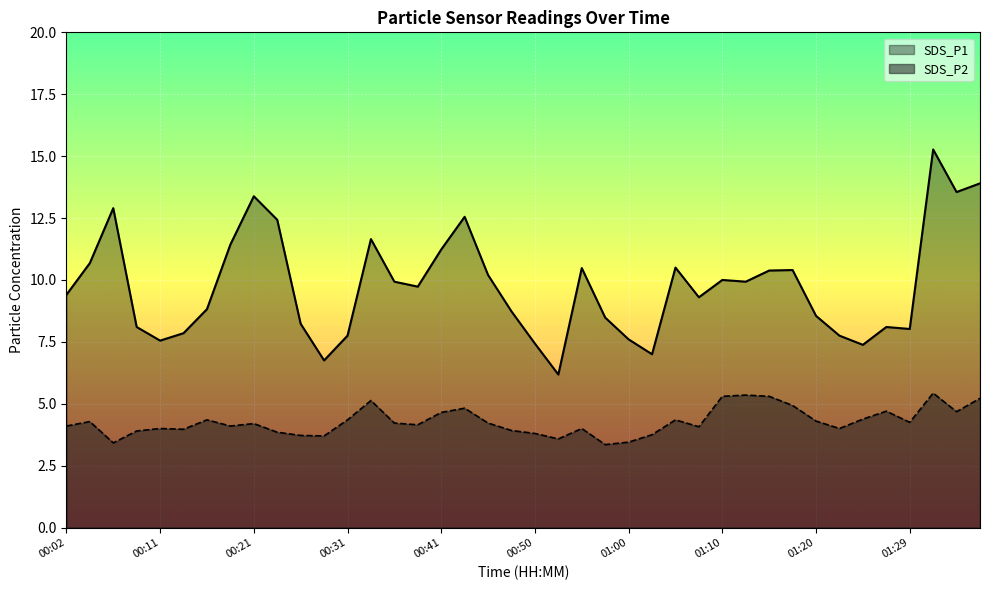

What is the average value of the SDS_P2 series?

4.3